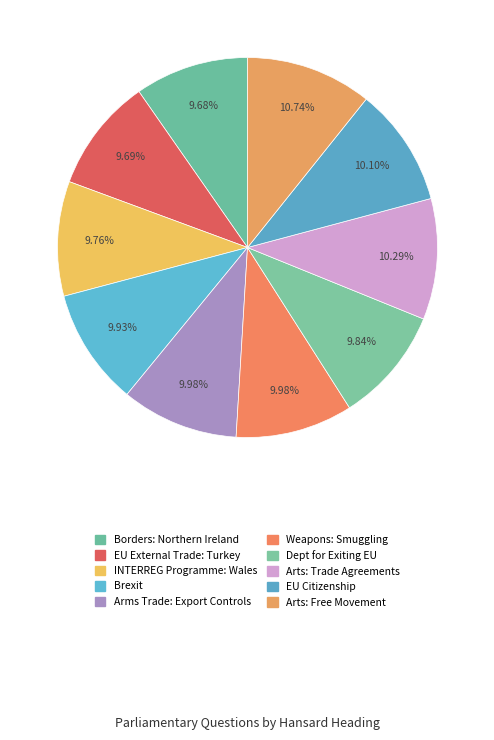

To the nearest percent, what is the combined percentage of Arts: Free Movement and EU External Trade: Turkey?

20%